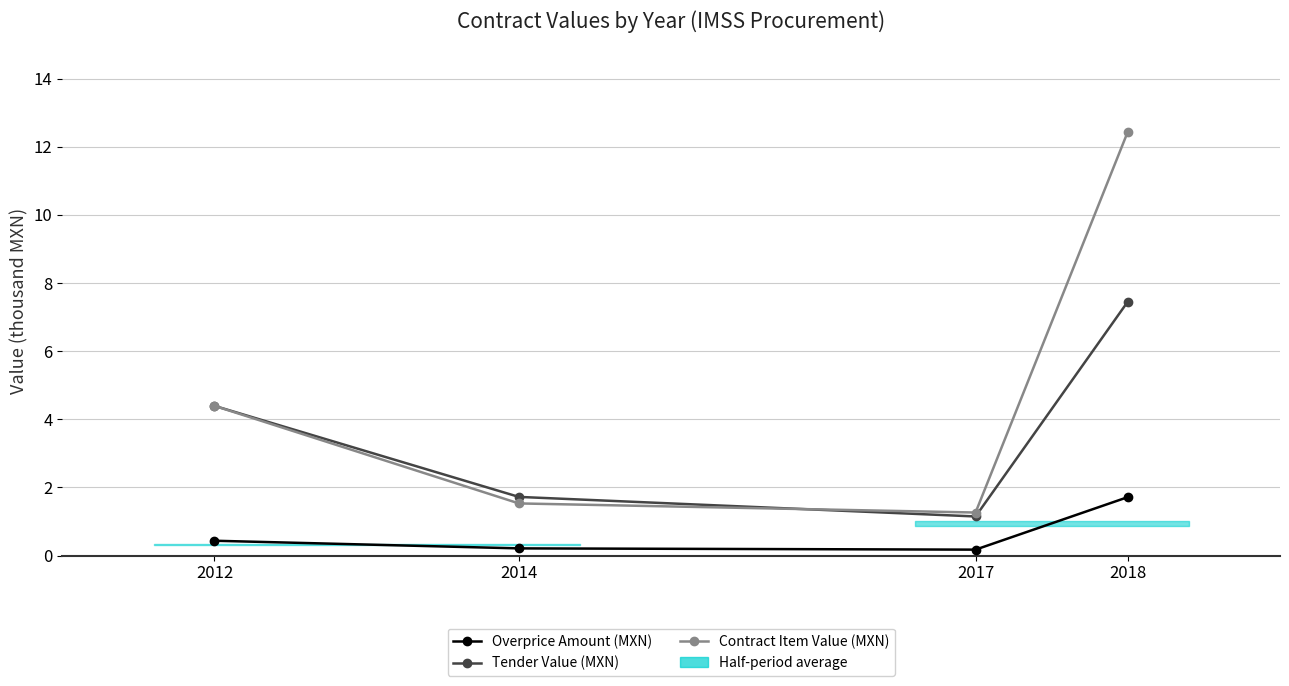

What is the minimum value shown in the chart?

0.2